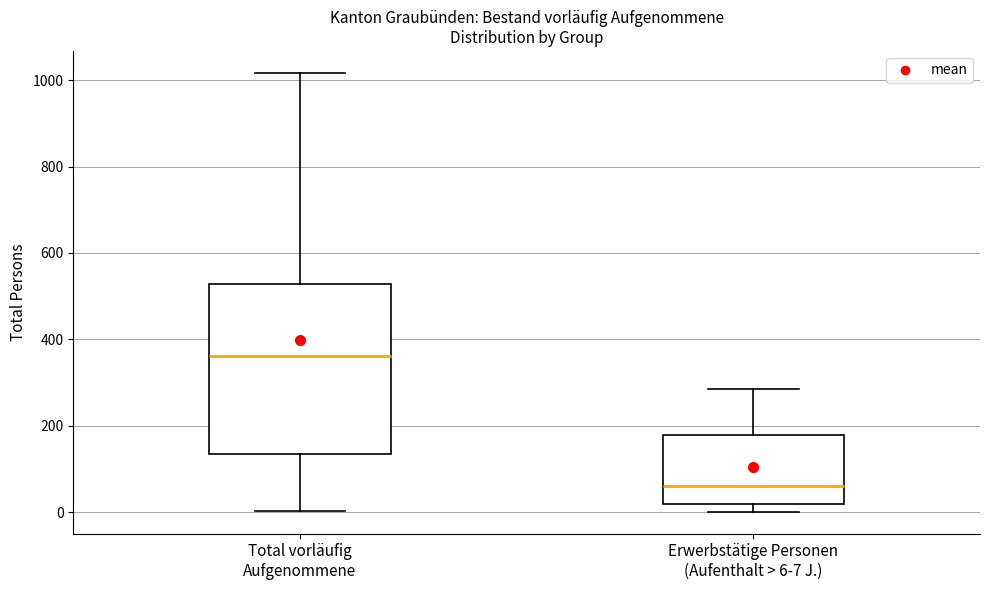

Which box has the lowest median line?

Erwerbstätige Personen (Aufenthalt > 6-7 J.)